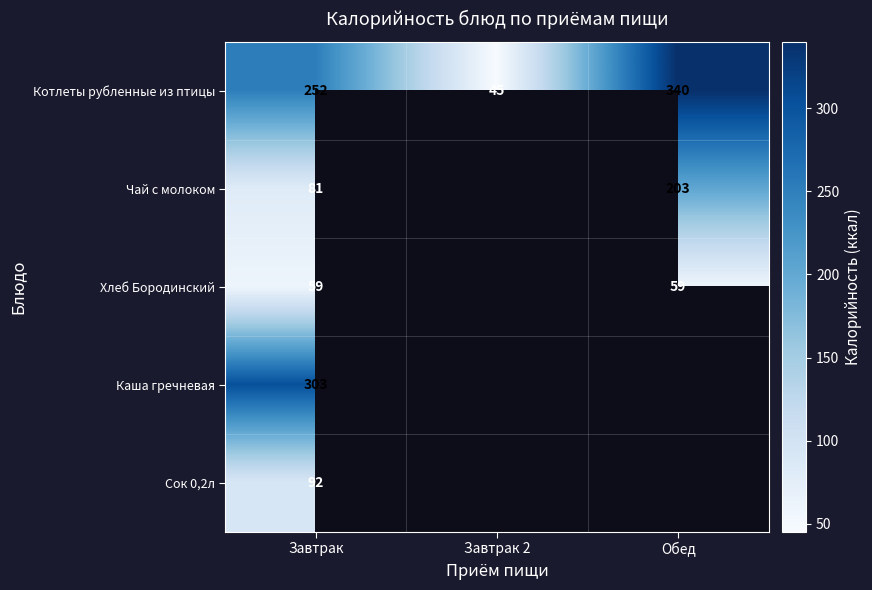

The value of Котлеты рубленные из птицы at Обед is 574.6. True or false?

False